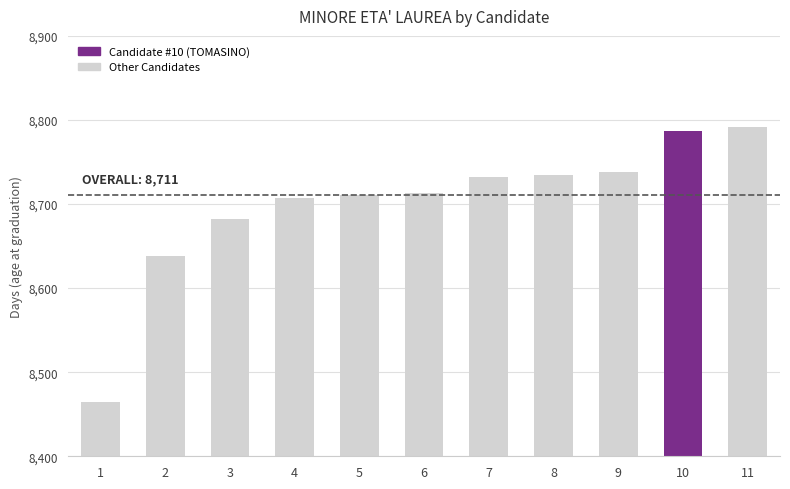

What is the sum of the values at 4 and 8?

17442